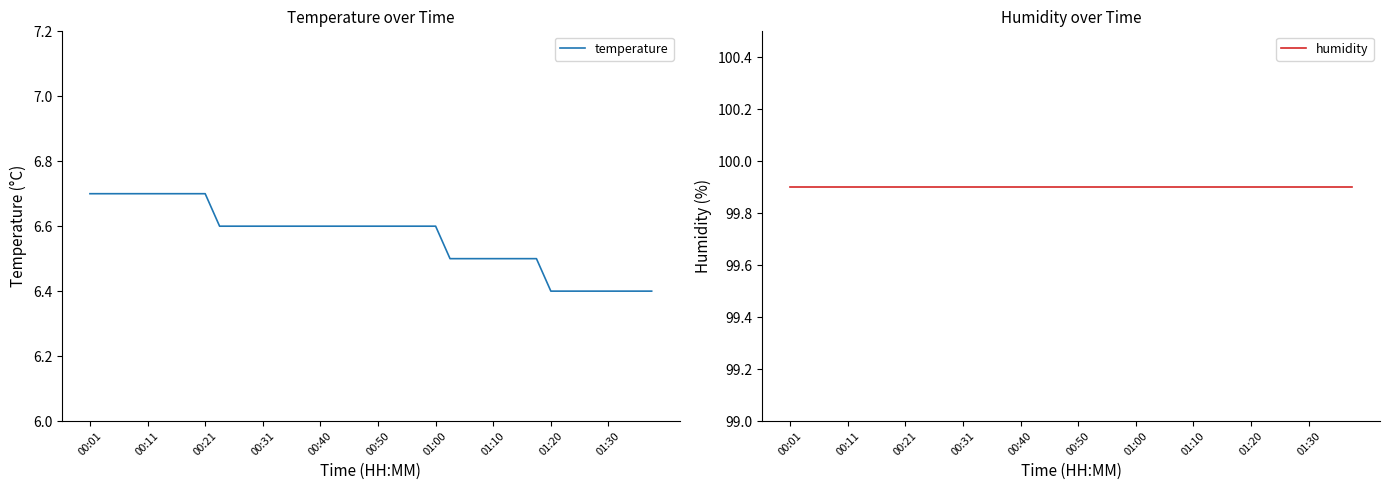

Is it true that temperature equals 10.1 at 00:21?

False